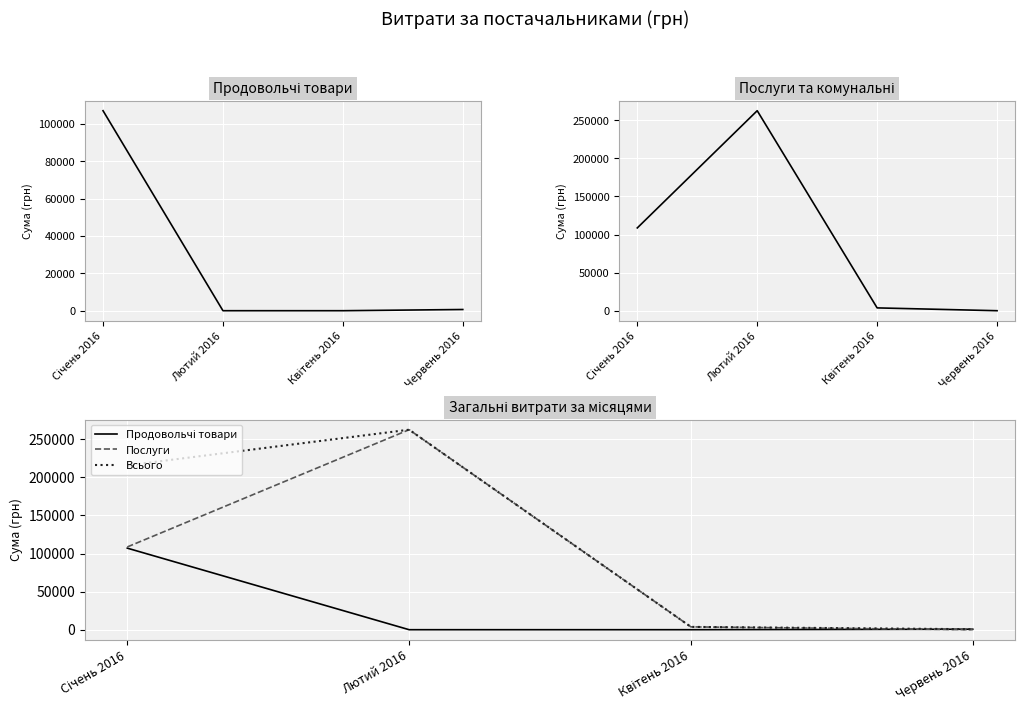

Does the chart display data point markers on the line(s)?

No